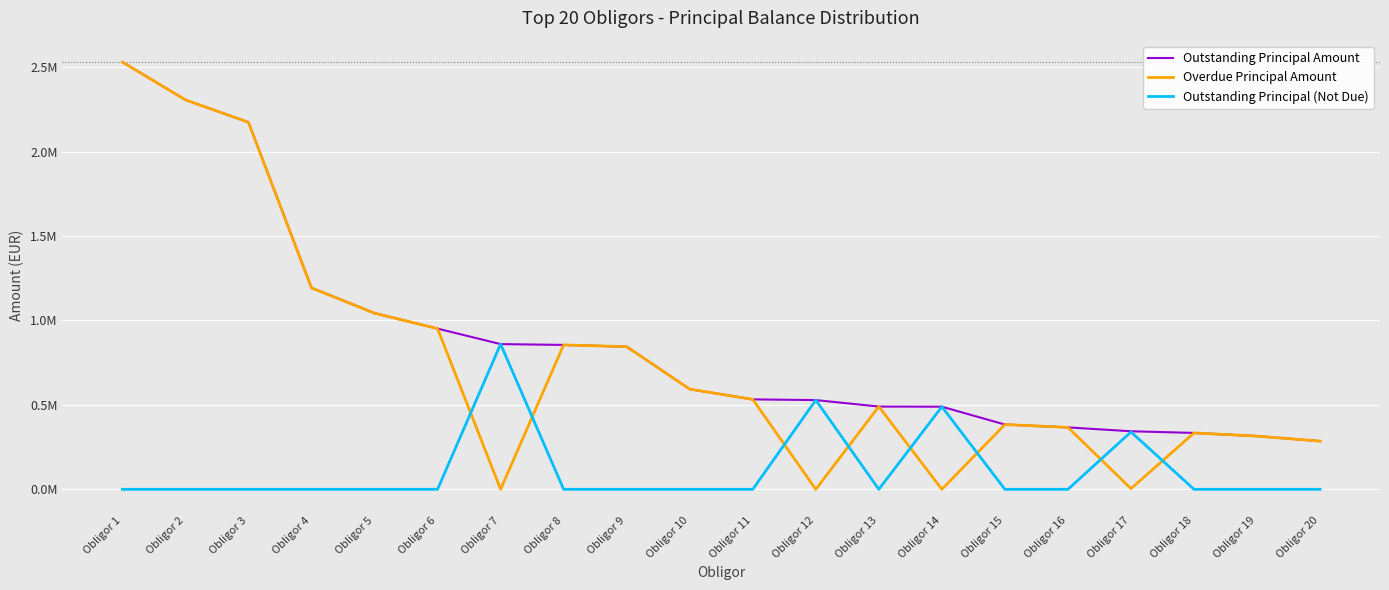

What is the value of the Outstanding Principal Amount point at the 1st from the left?

2530000.0